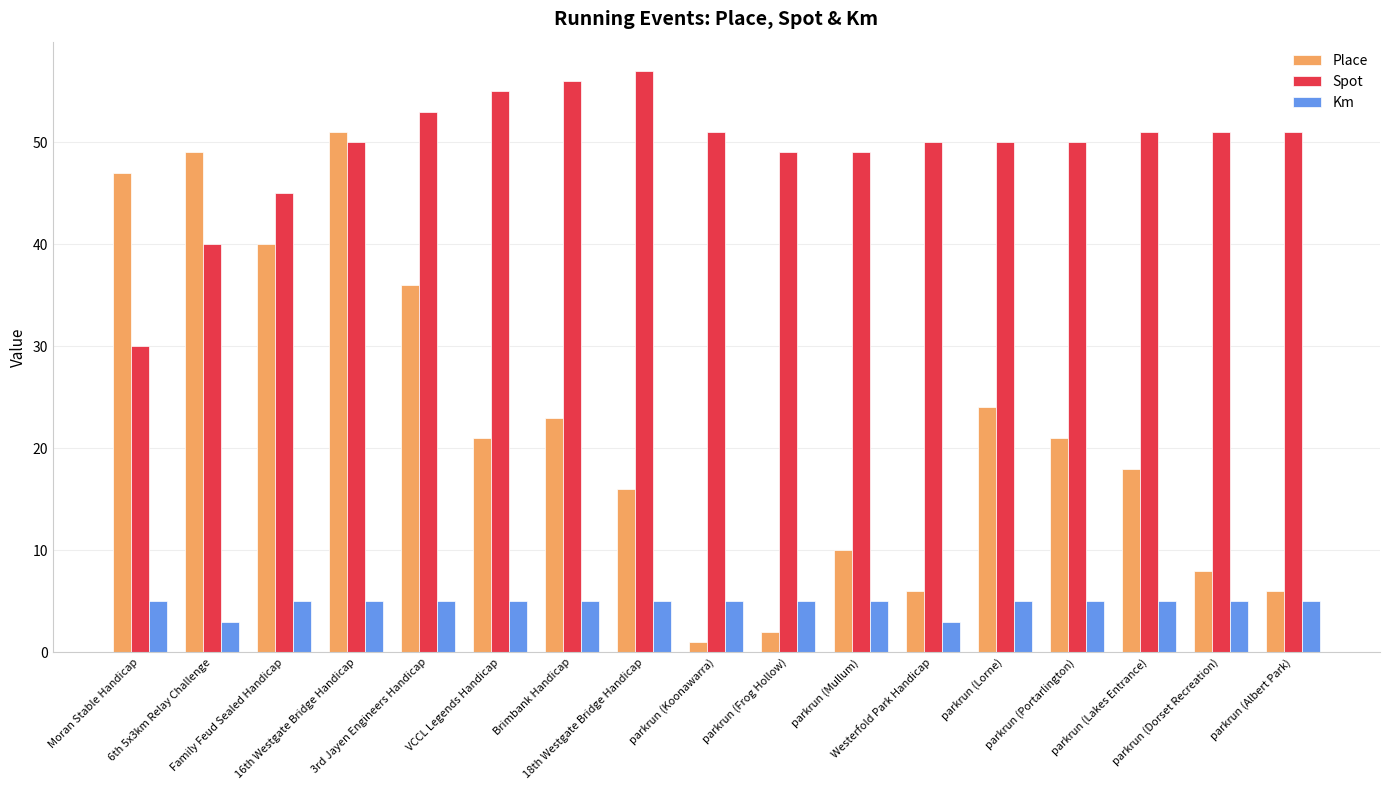

The Place series shows 0 at parkrun (Frog Hollow). True or false?

False